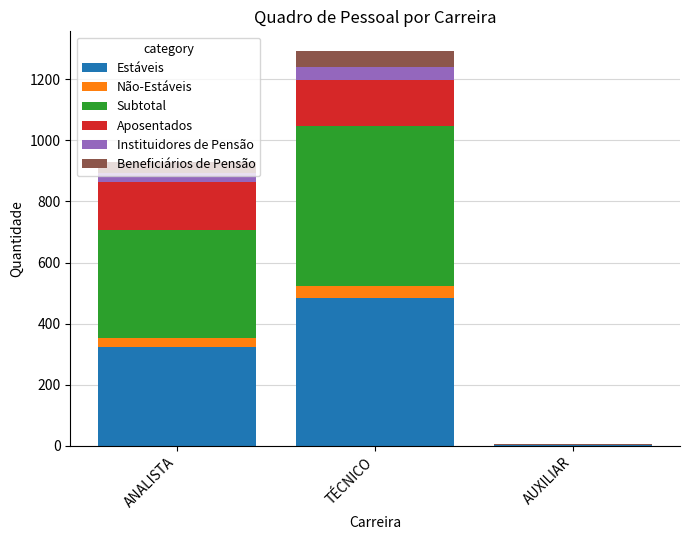

True or false: Estáveis has a value of 325 at ANALISTA.

True